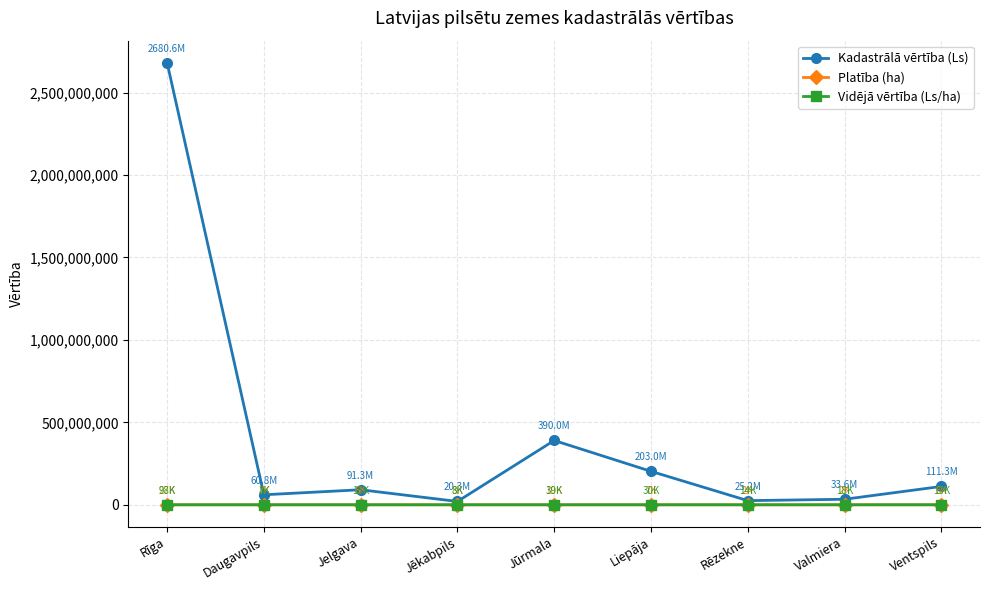

What position from the left is Jēkabpils?

4